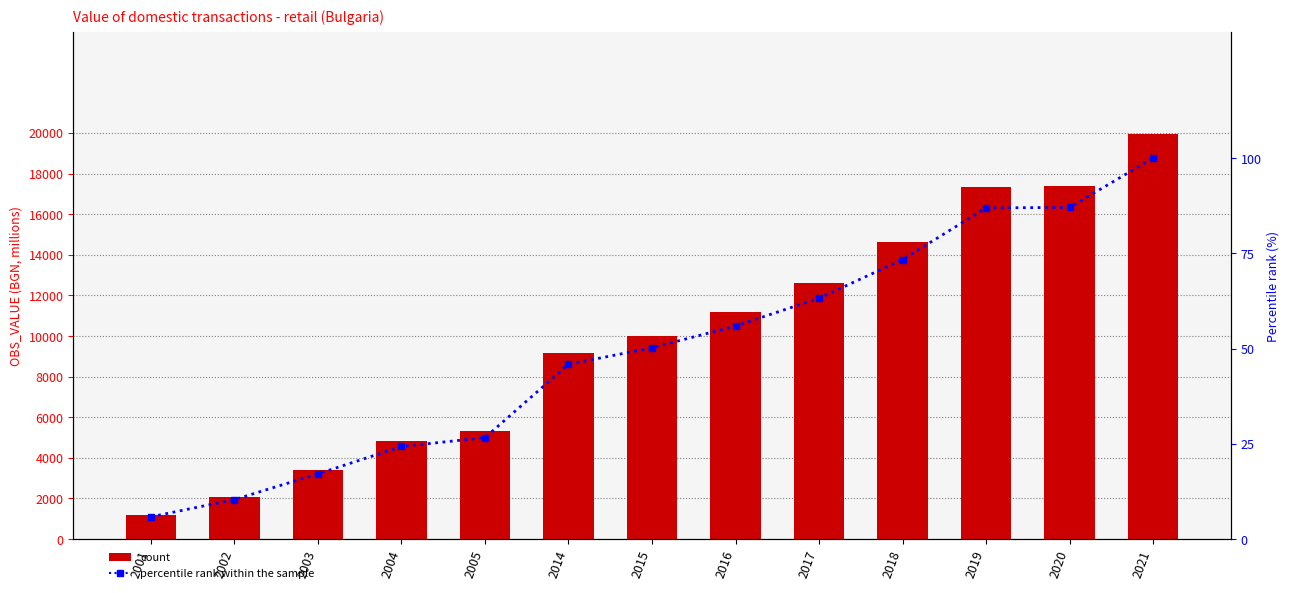

Reading left to right, list all the values displayed in this chart.

OBS_VALUE: 2001=1166.1	2002=2070.2	2003=3418.7	2004=4852.1	2005=5316.8	2014=9160.9	2015=10026.1	2016=11166.4	2017=12622.1	2018=14649.2	2019=17357.2	2020=17382.1	2021=19965.5
percentile rank within the sample: 2001=5.8	2002=10.4	2003=17.1	2004=24.3	2005=26.6	2014=45.9	2015=50.2	2016=55.9	2017=63.2	2018=73.4	2019=86.9	2020=87.1	2021=100.0